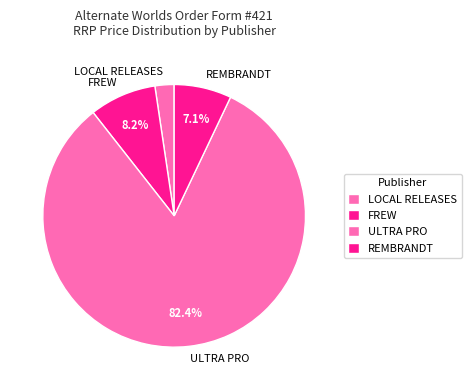

Between REMBRANDT and FREW, which is larger?

FREW